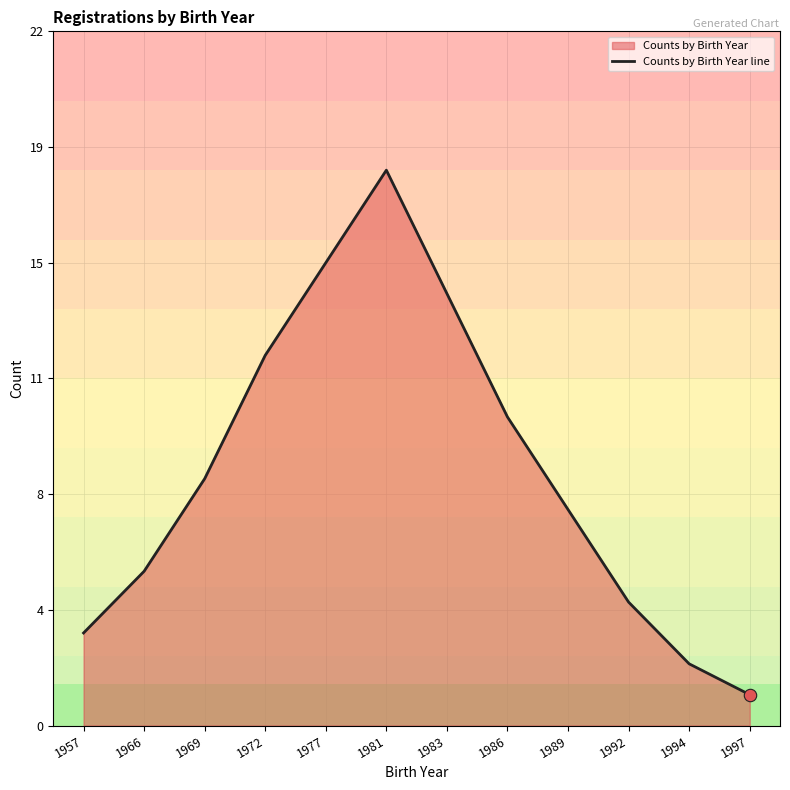

What is the change in value from 1966 to 1992?

-1